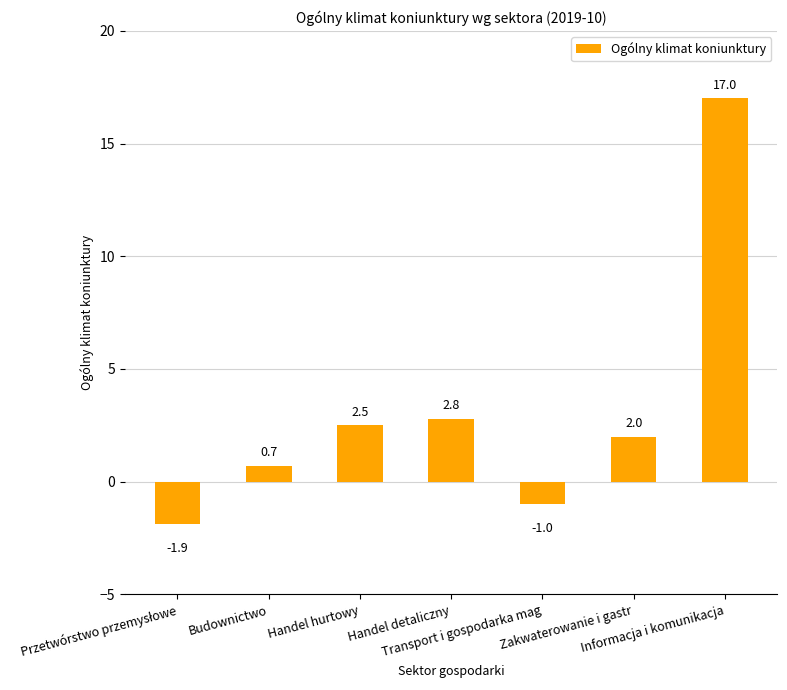

At which label is the value closest to 7?

Handel detaliczny